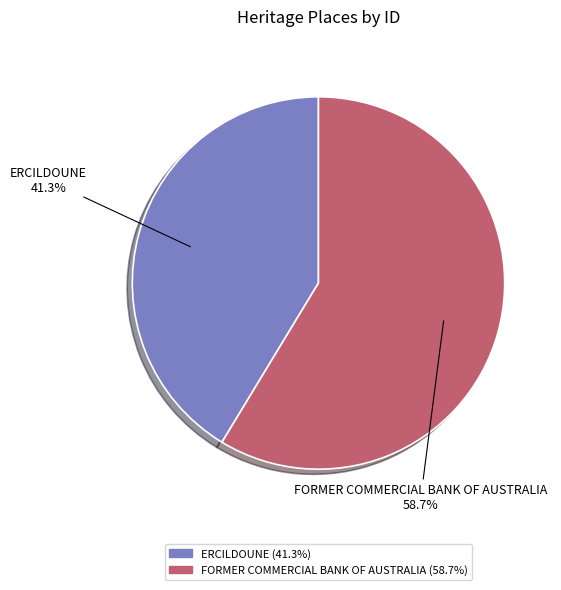

Does ERCILDOUNE represent more than half of the total?

No